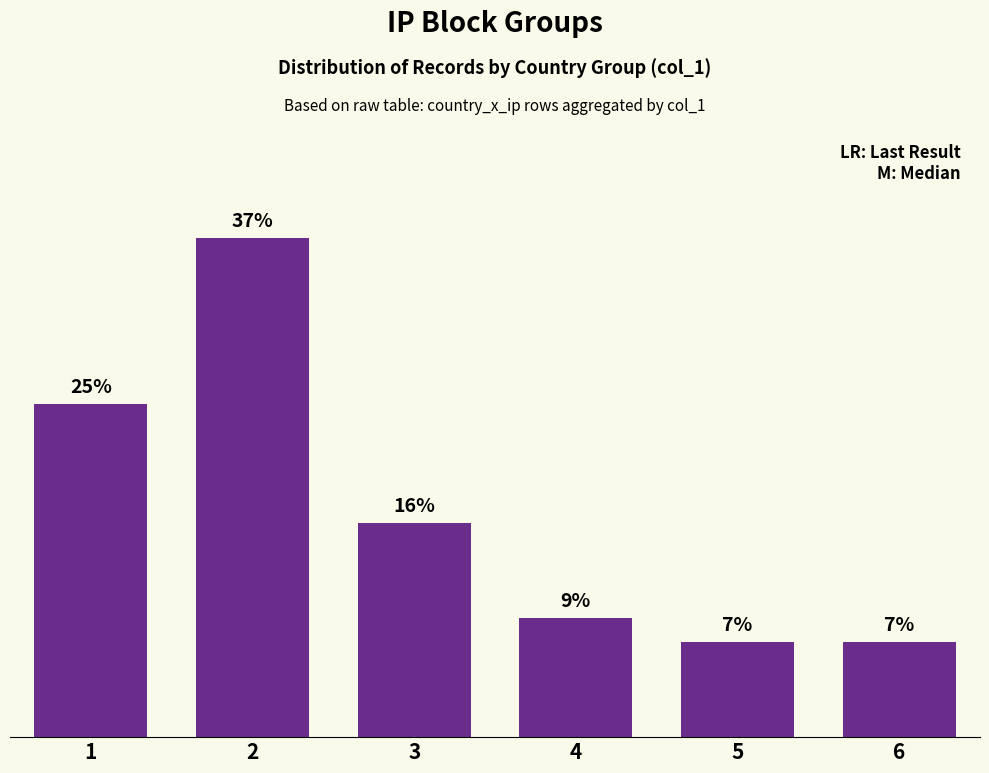

Are the bars horizontal?

No